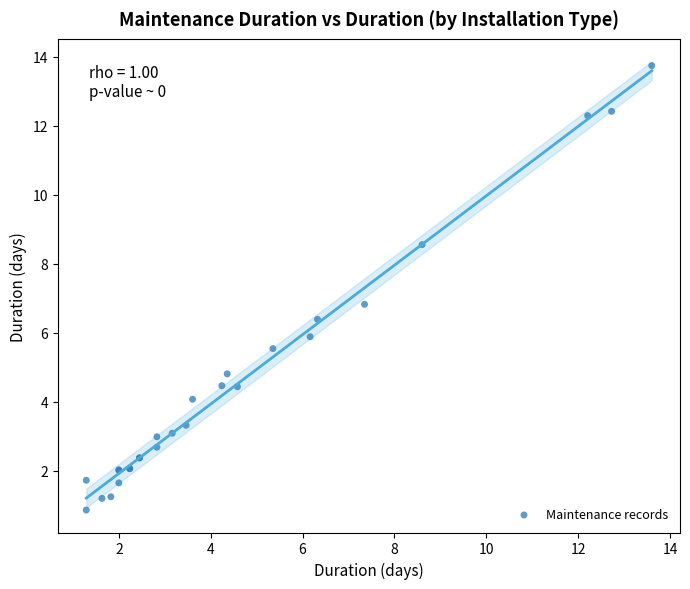

What Y value in the scatter plot is closest to 7?

6.8